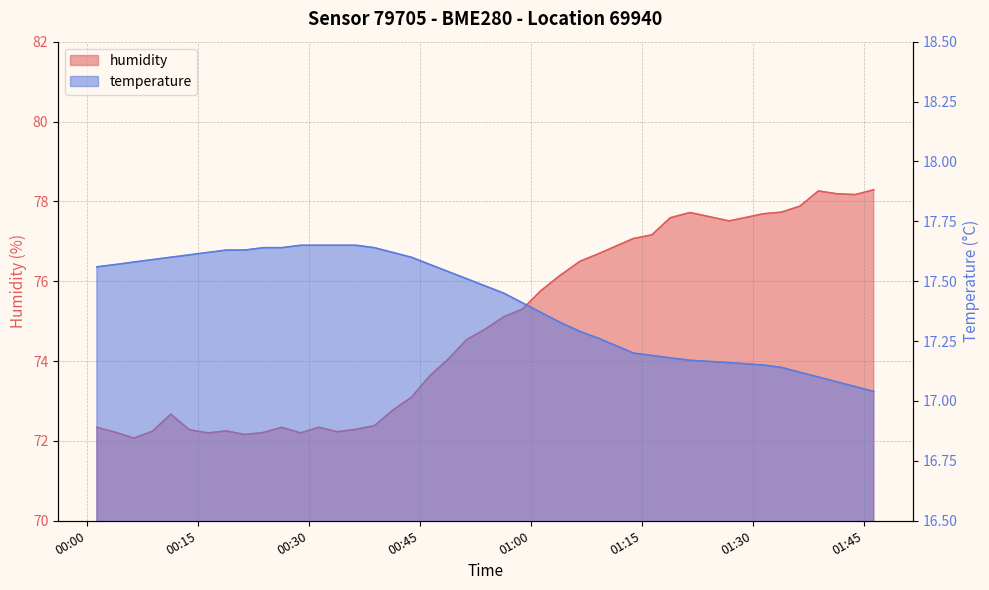

The temperature series shows 17.2 at 2023-07-20T01:21:28. True or false?

True